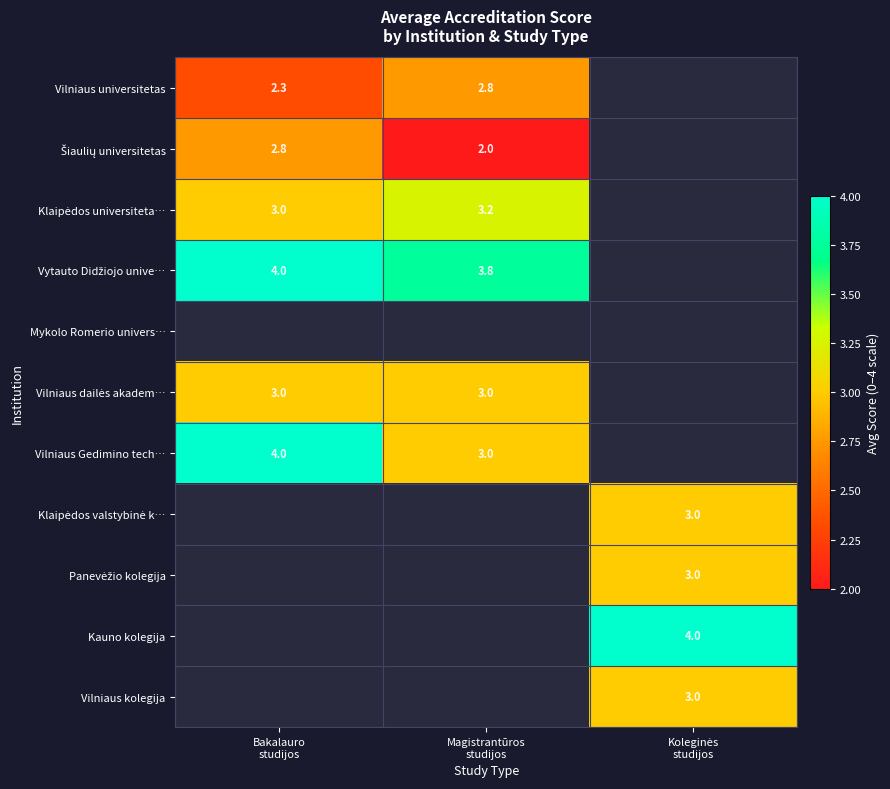

How many distinct data groups are displayed?

11